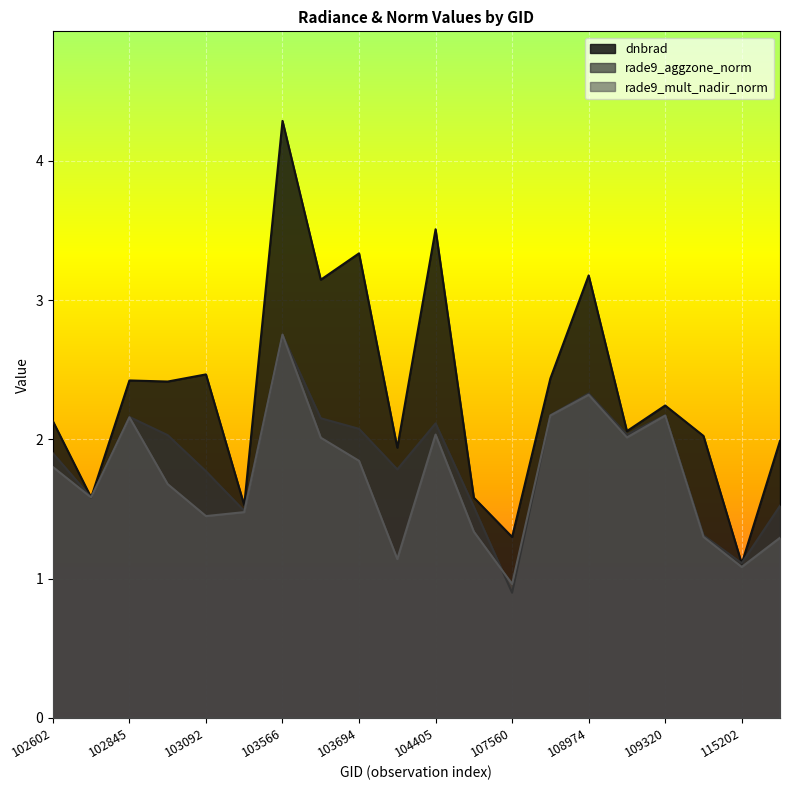

Between 104287 and 104405, which series saw the biggest shift?

dnbrad